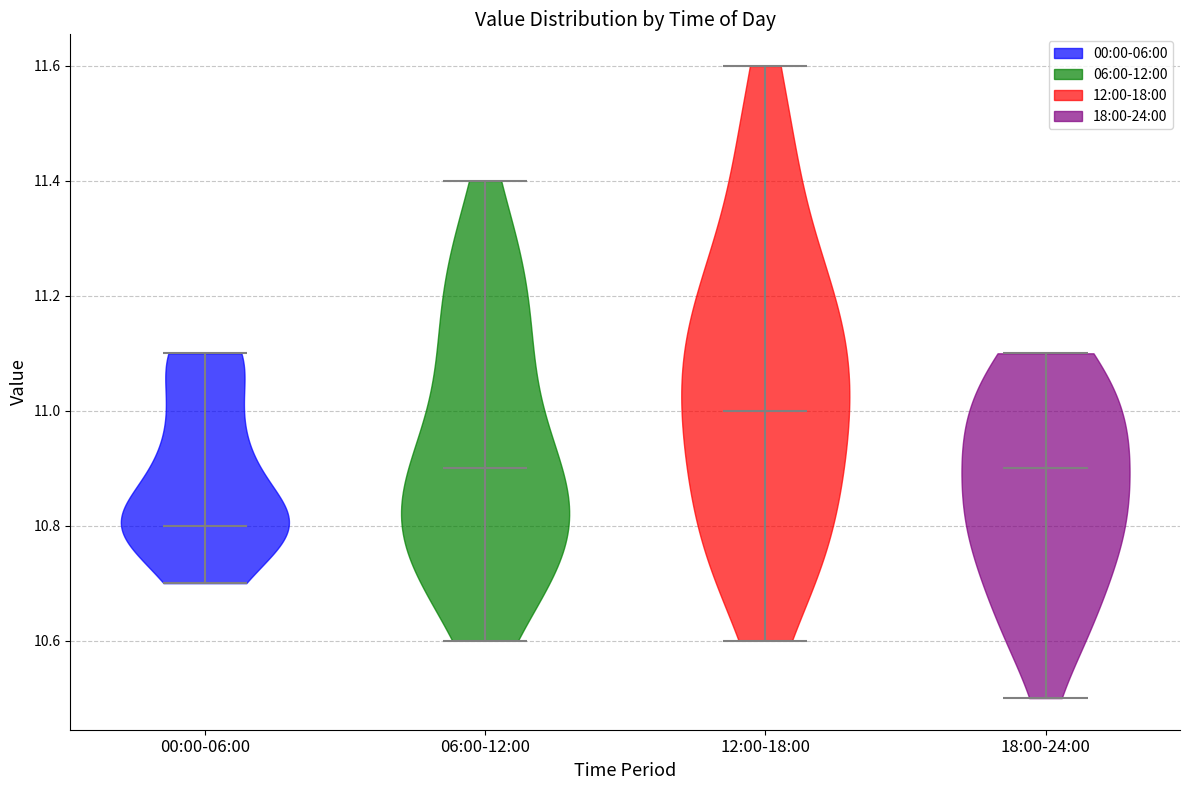

Reading left to right, read every violin against the y-axis: where its median line is, and the lowest and highest points it reaches. The values are not printed on the chart, so give them approximately, as read against the axis.

00:00-06:00: median line 10.8, lowest point 10.7, highest point 11.1
06:00-12:00: median line 10.9, lowest point 10.6, highest point 11.4
12:00-18:00: median line 11.0, lowest point 10.6, highest point 11.6
18:00-24:00: median line 10.9, lowest point 10.5, highest point 11.1